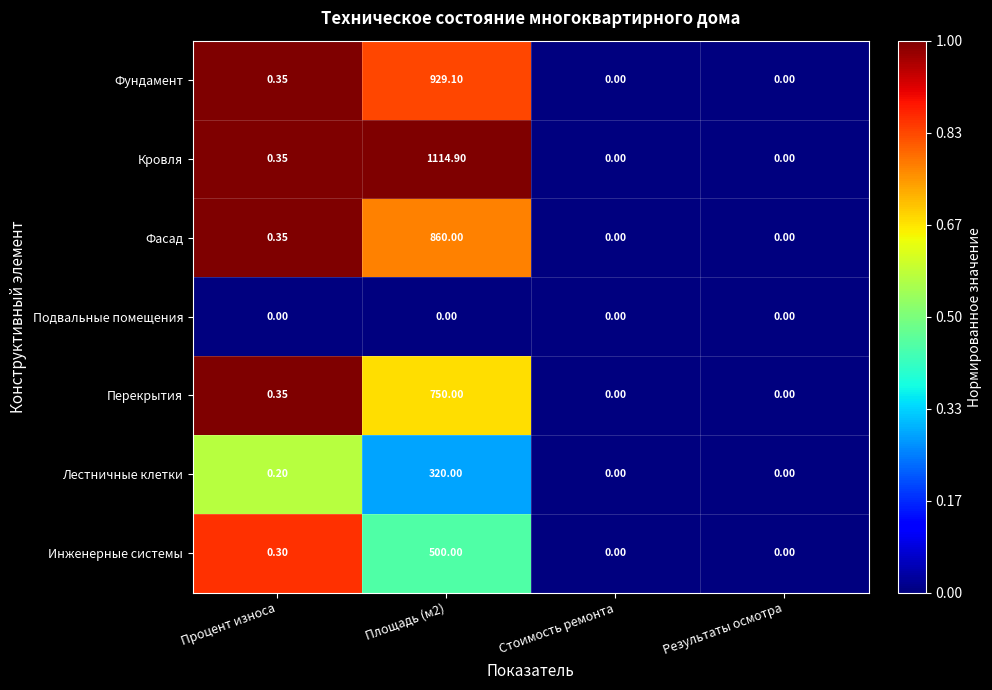

Where is Инженерные системы nearest to the value 250?

Процент износа